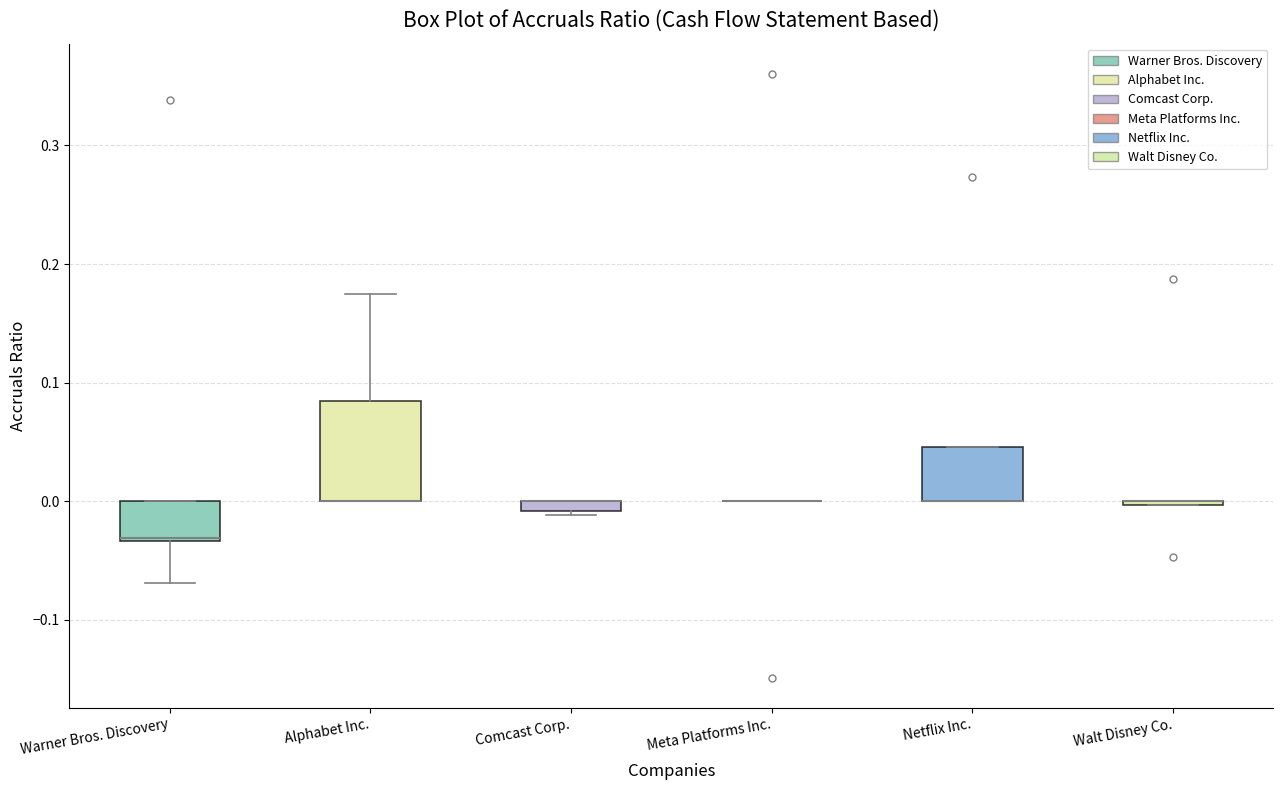

Comparing the boxes themselves (not the whiskers), which one is the tallest?

Alphabet Inc.